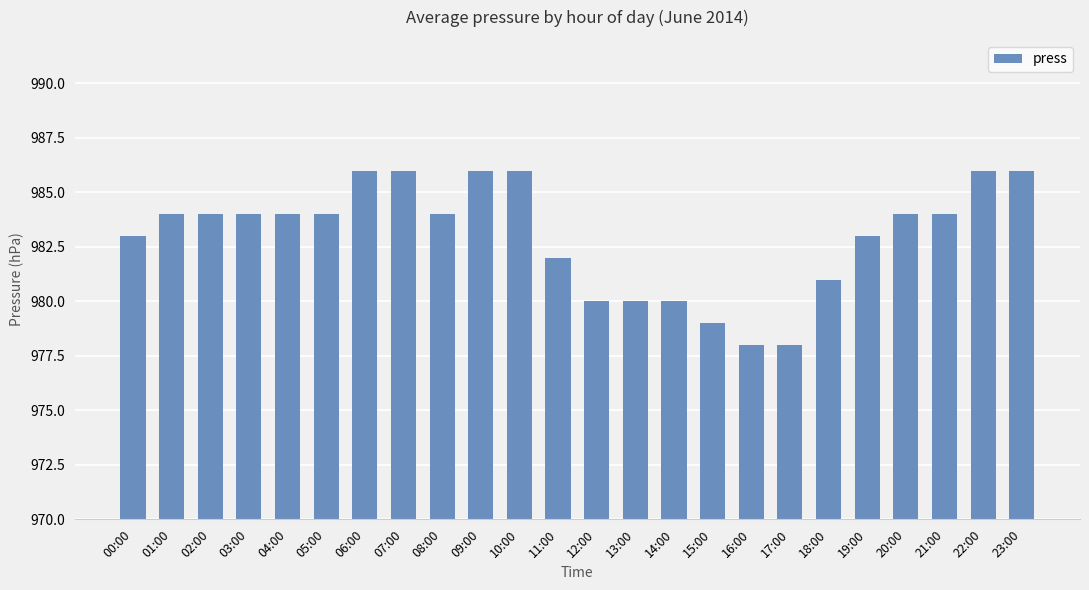

What is the maximum value shown in the chart?

986